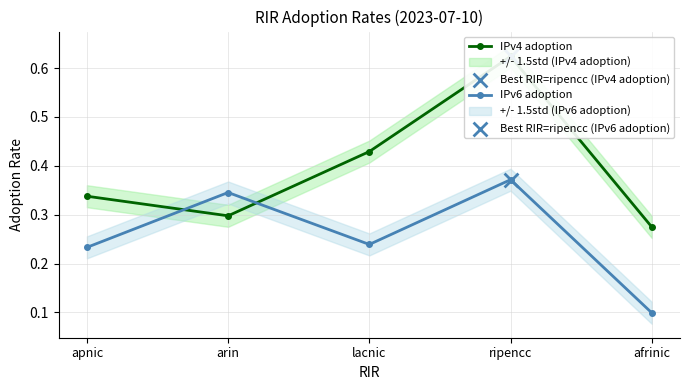

What are all the series names shown in the legend?

IPv4 adoption, IPv6 adoption